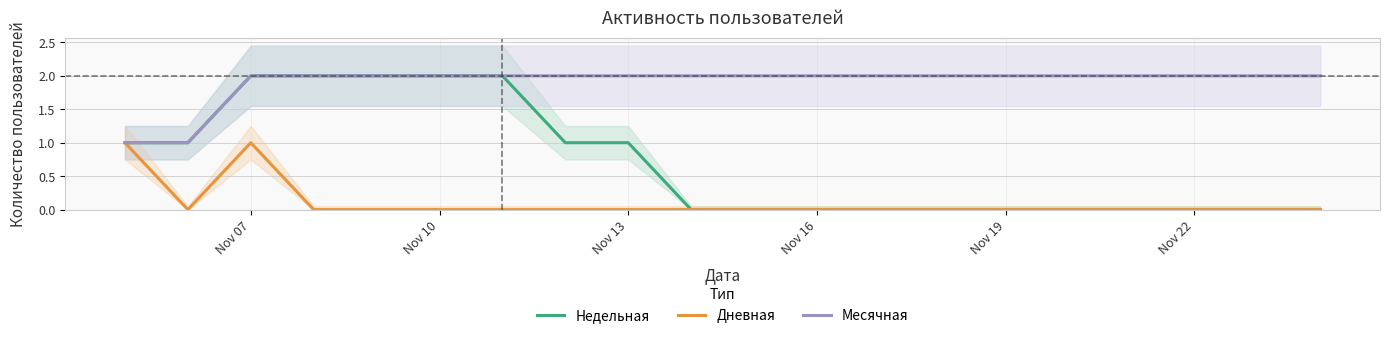

What is the difference between the second highest and second lowest values in the Месячная series?

1